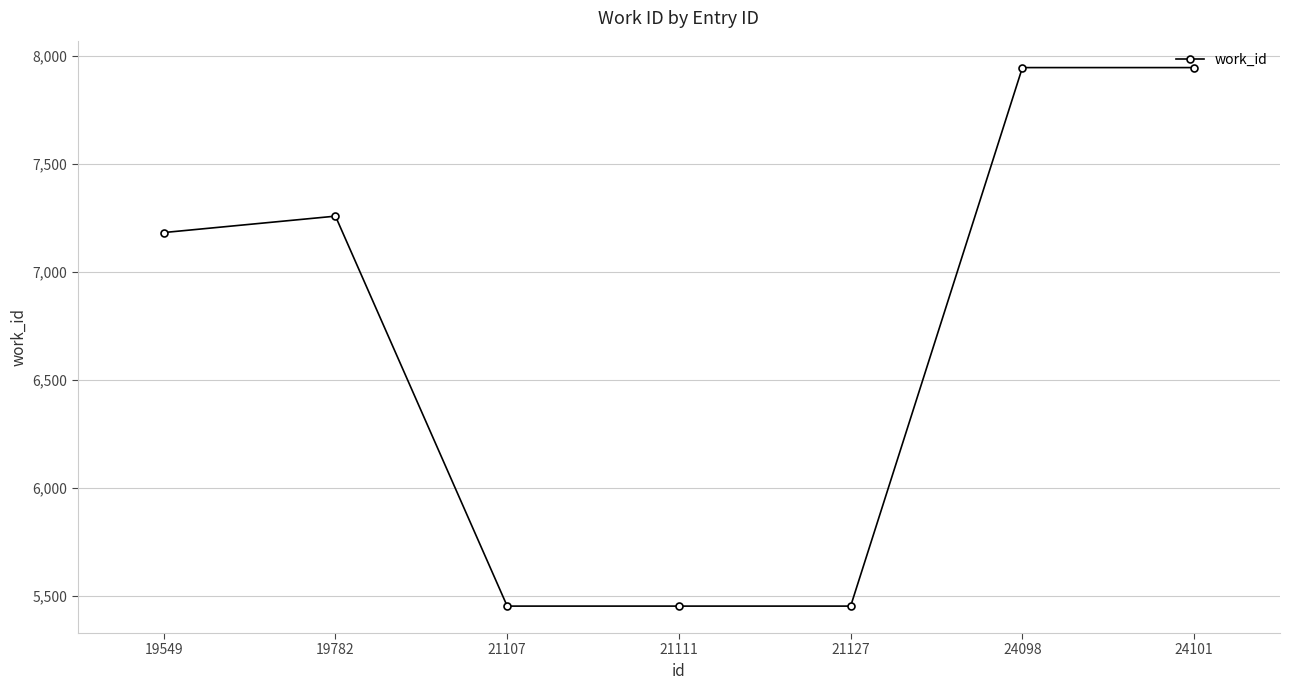

What is the smallest value displayed?

5452